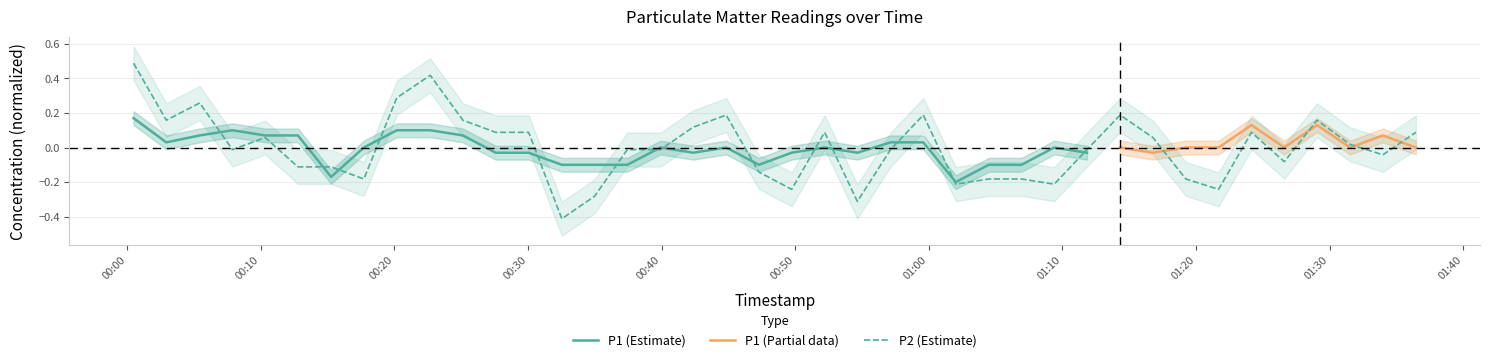

What is the maximum value shown in the chart?

0.5